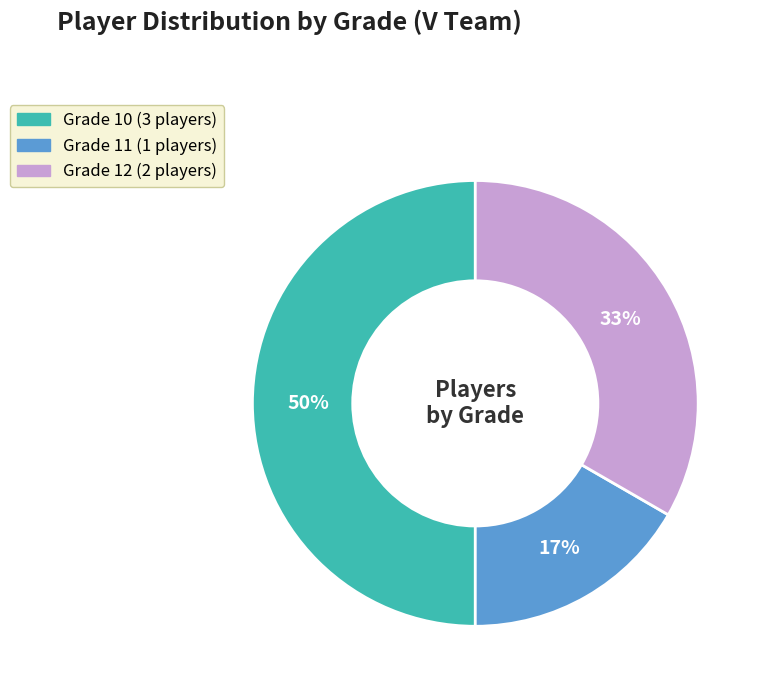

To the nearest percent, what is the average slice percentage?

33%